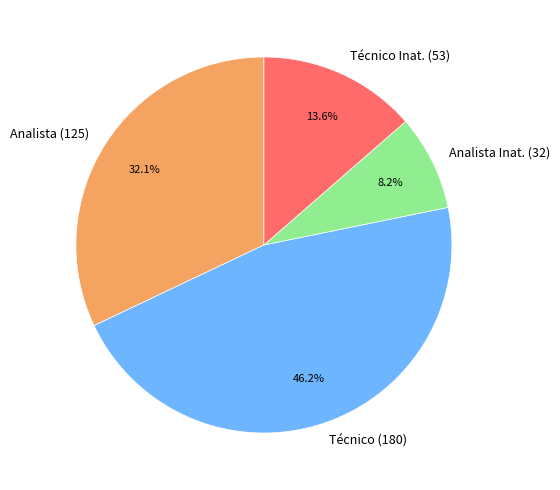

Which category has the biggest portion of the pie?

Técnico (180)